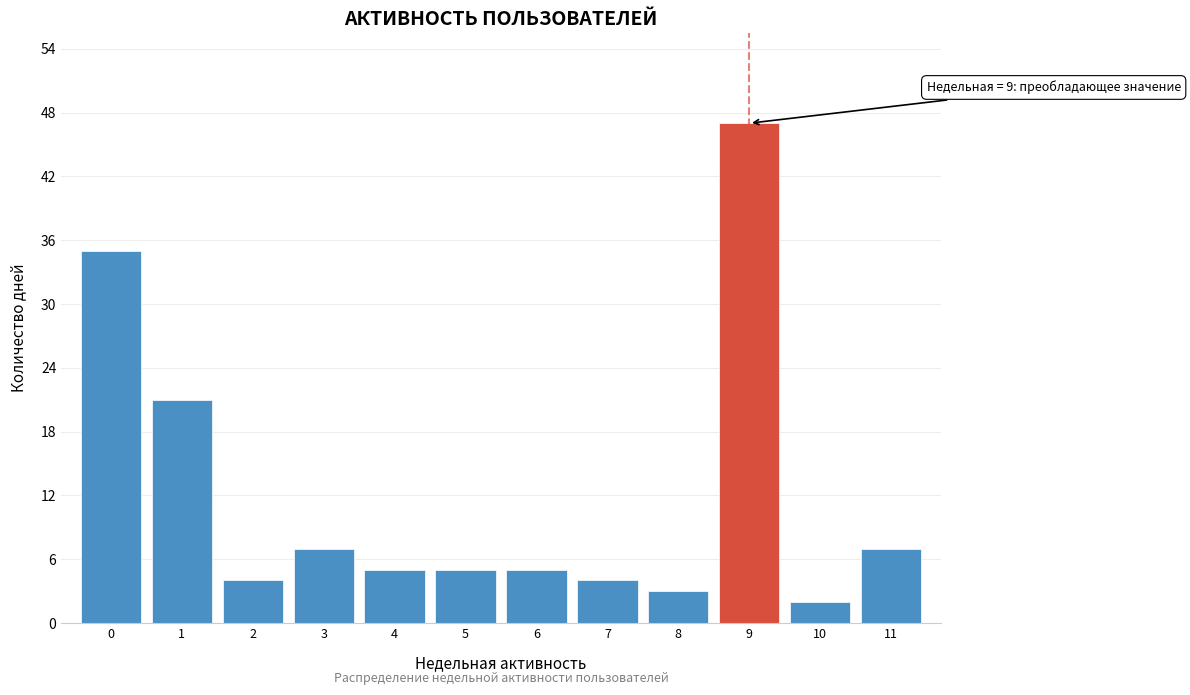

Reading left to right, list all the values displayed in this chart.

35	21	4	7	5	5	5	4	3	47	2	7